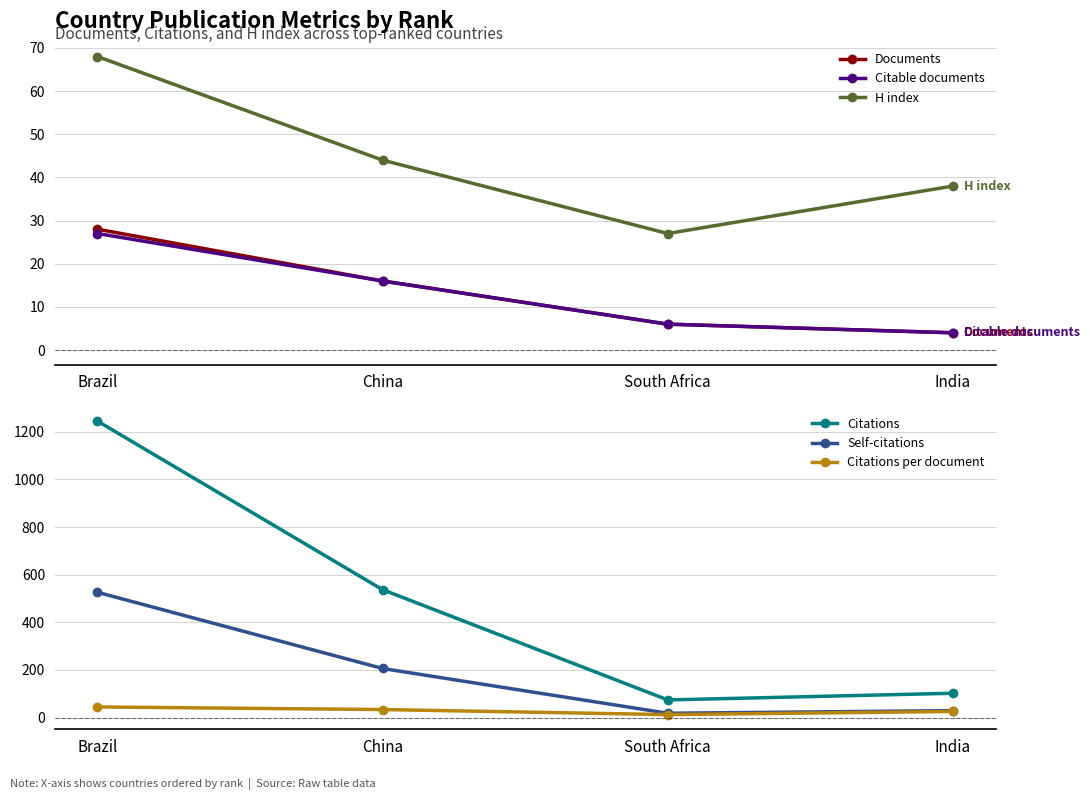

How many lines are shown in the chart?

6